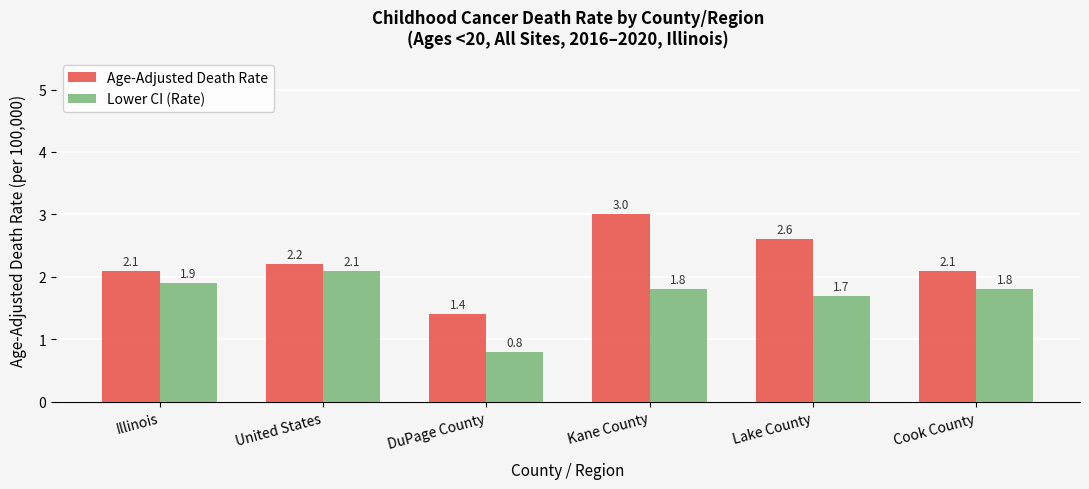

What is the sum of all Age-Adjusted Death Rate values?

13.4